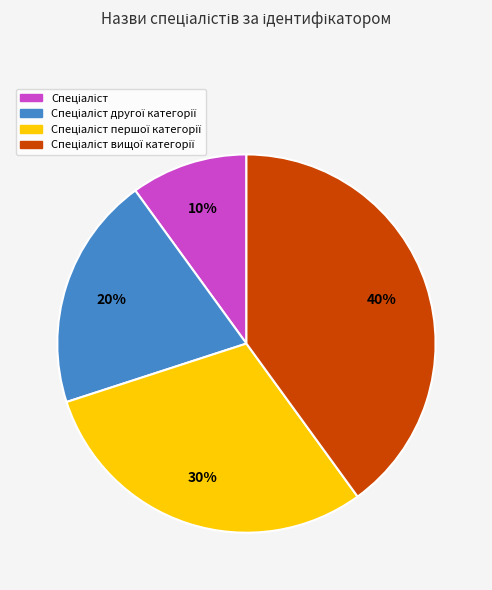

To the nearest percent, what is the average slice percentage?

25%